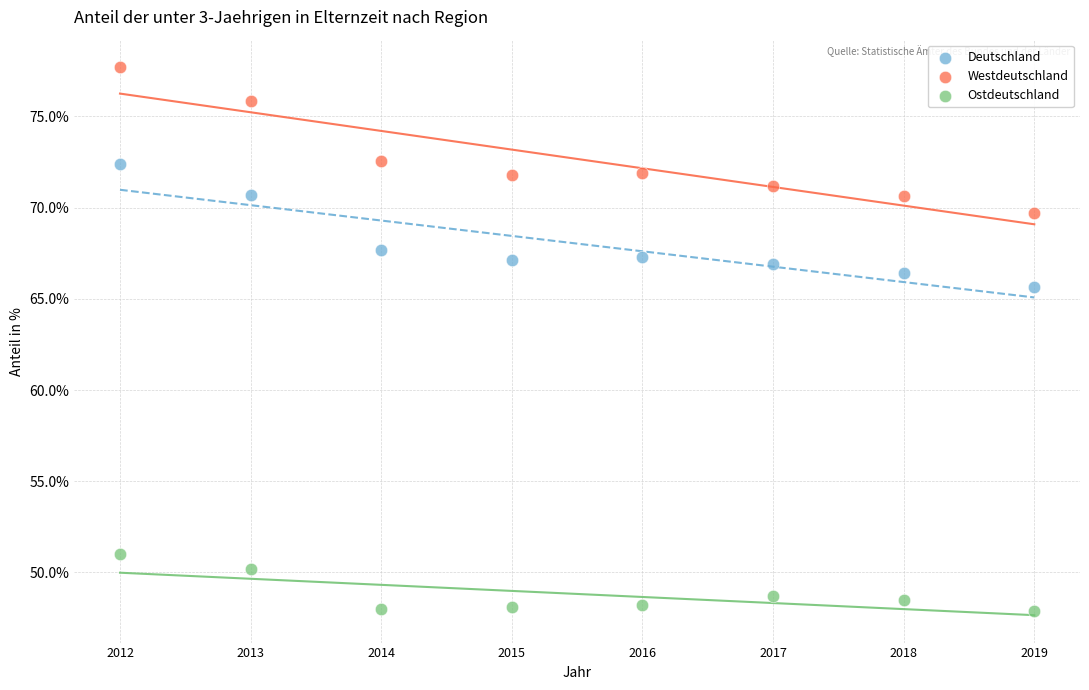

What is the X range (max minus min) for the scatter plot?

7.0